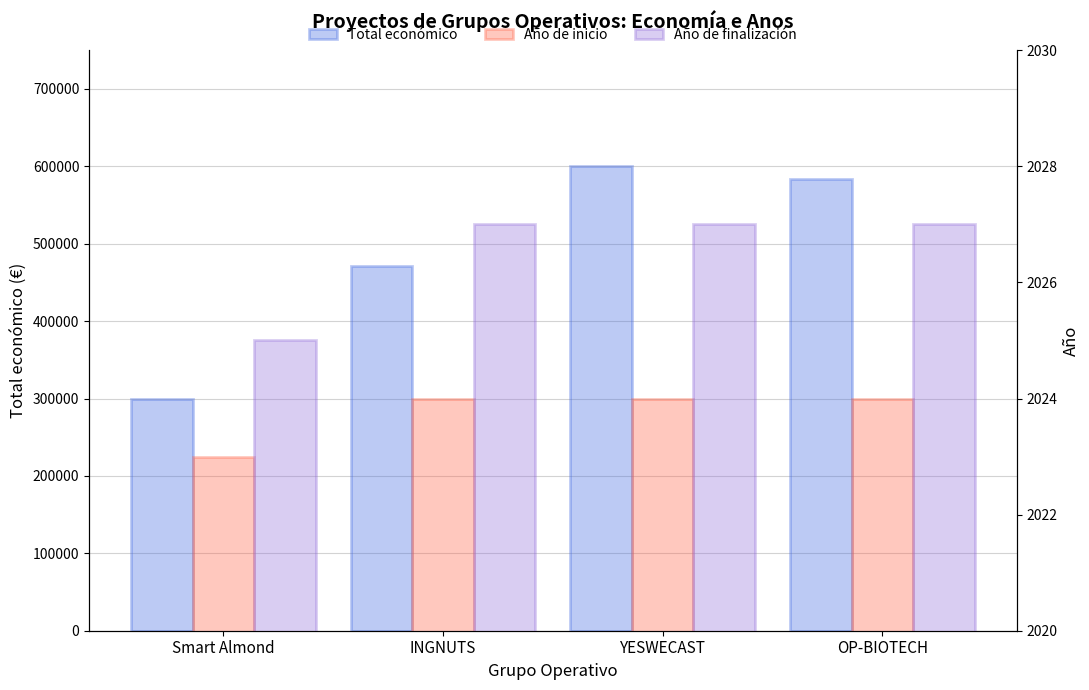

Between Smart Almond and INGNUTS, which series saw the biggest shift?

Total económico